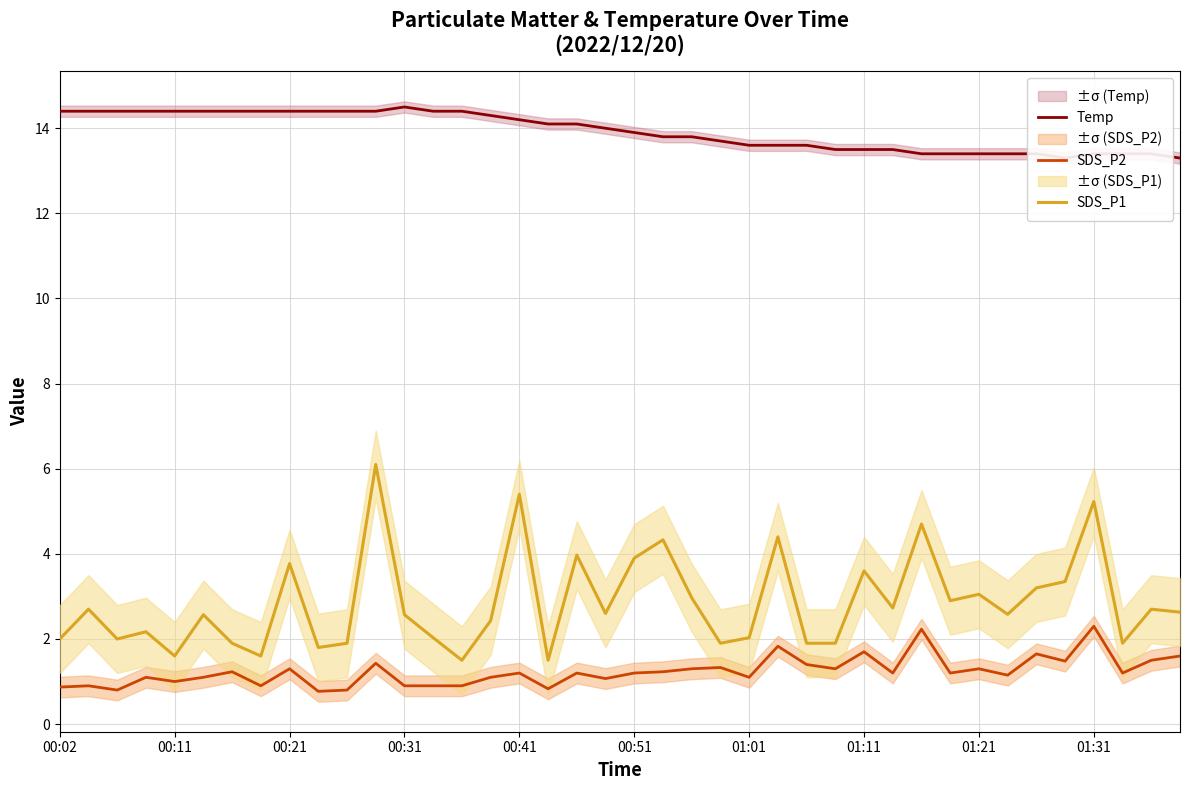

True or false: Temp and SDS_P2 cross at least once.

False